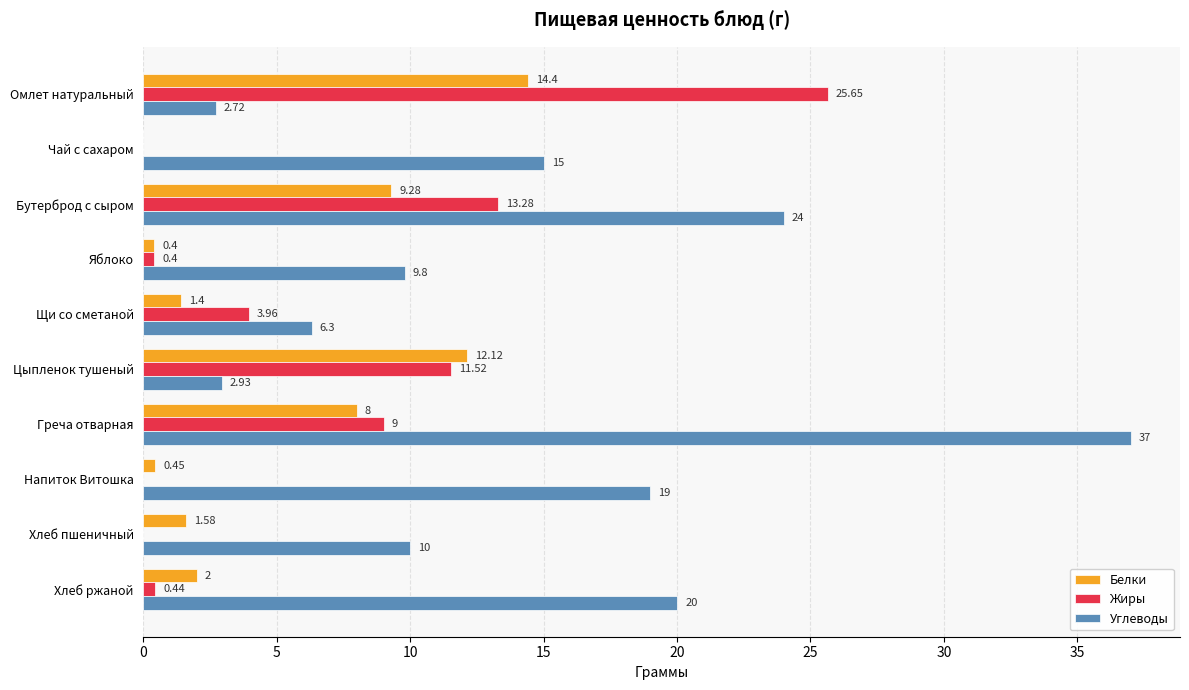

How many values in Жиры are above zero?

7